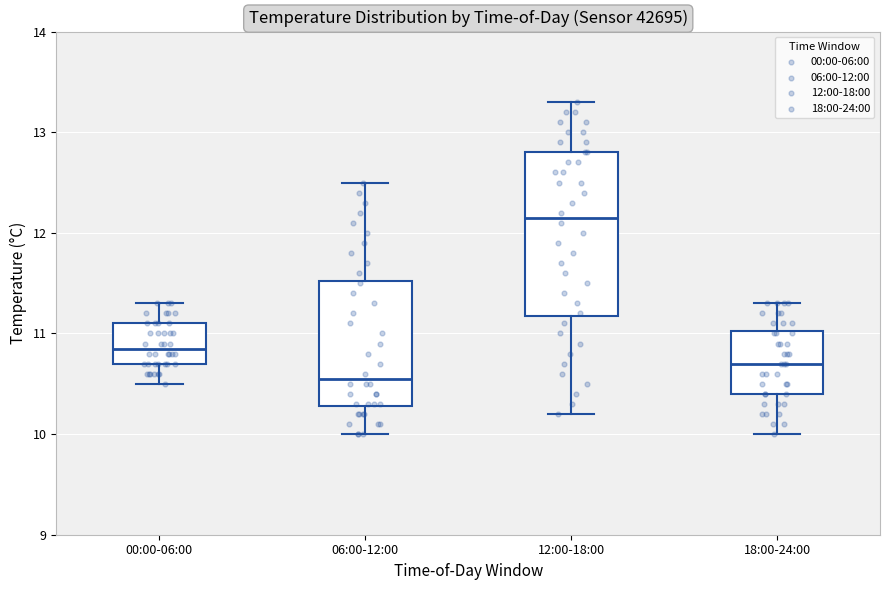

Comparing the boxes themselves (not the whiskers), which one is the tallest?

12:00-18:00